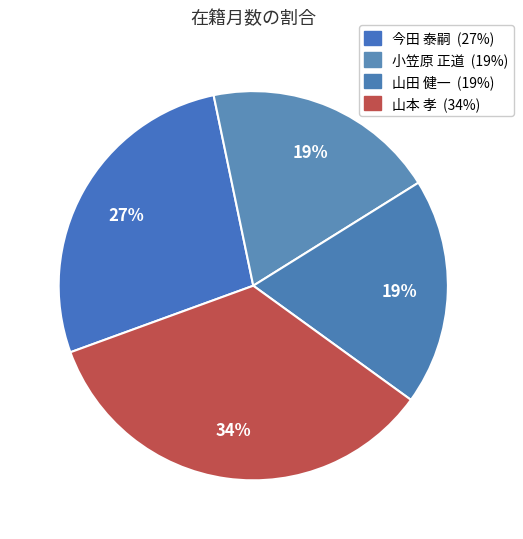

Count the number of slices in the pie.

4